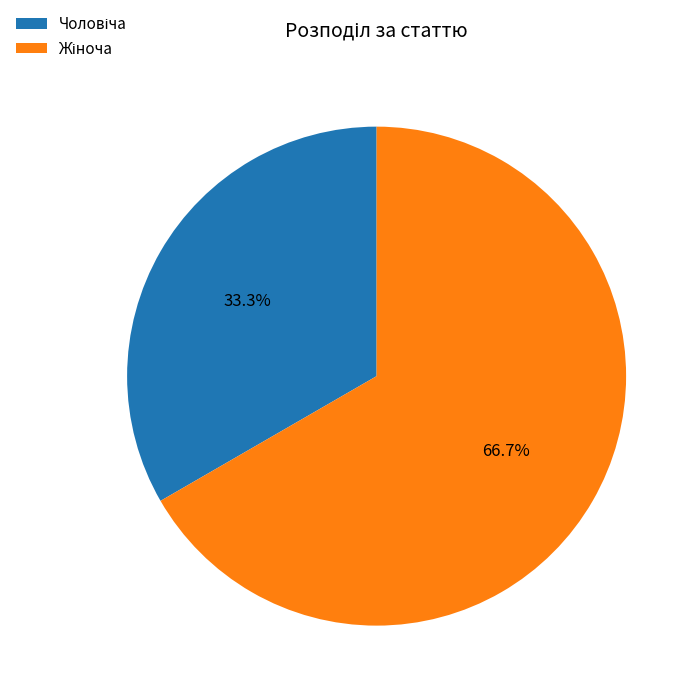

Does any single category account for the majority?

Yes